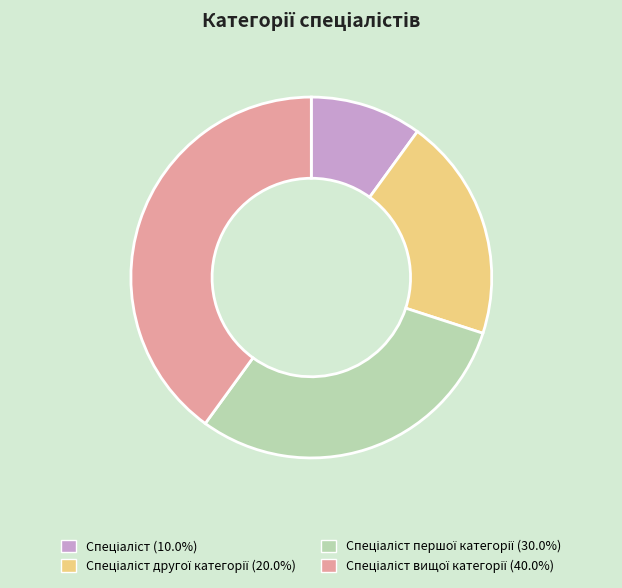

Does any single category account for the majority?

No